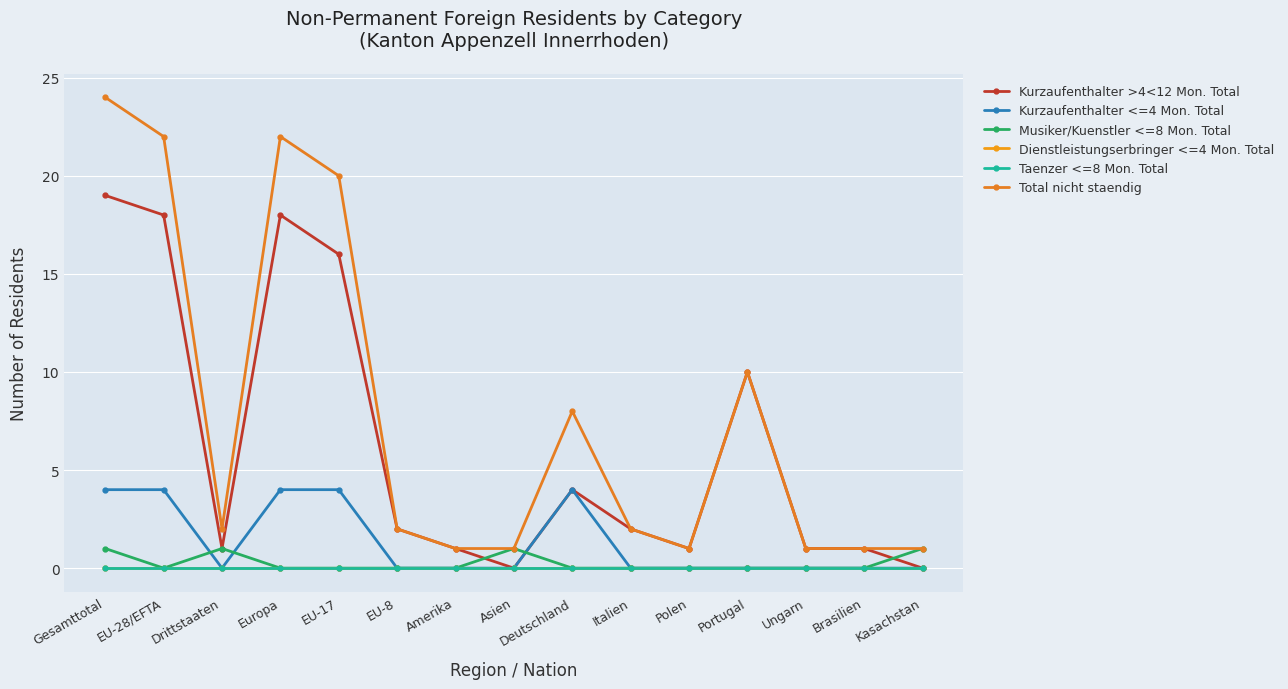

Reading right to left, transcribe all the data shown in this chart.

Kurzaufenthalter >4<12 Mon. Total: Kasachstan=0	Brasilien=1	Ungarn=1	Portugal=10	Polen=1	Italien=2	Deutschland=4	Asien=0	Amerika=1	EU-8=2	EU-17=16	Europa=18	Drittstaaten=1	EU-28/EFTA=18	Gesamttotal=19
Kurzaufenthalter <=4 Mon. Total: Kasachstan=0	Brasilien=0	Ungarn=0	Portugal=0	Polen=0	Italien=0	Deutschland=4	Asien=0	Amerika=0	EU-8=0	EU-17=4	Europa=4	Drittstaaten=0	EU-28/EFTA=4	Gesamttotal=4
Musiker/Kuenstler <=8 Mon. Total: Kasachstan=1	Brasilien=0	Ungarn=0	Portugal=0	Polen=0	Italien=0	Deutschland=0	Asien=1	Amerika=0	EU-8=0	EU-17=0	Europa=0	Drittstaaten=1	EU-28/EFTA=0	Gesamttotal=1
Dienstleistungserbringer <=4 Mon. Total: Kasachstan=0	Brasilien=0	Ungarn=0	Portugal=0	Polen=0	Italien=0	Deutschland=0	Asien=0	Amerika=0	EU-8=0	EU-17=0	Europa=0	Drittstaaten=0	EU-28/EFTA=0	Gesamttotal=0
Taenzer <=8 Mon. Total: Kasachstan=0	Brasilien=0	Ungarn=0	Portugal=0	Polen=0	Italien=0	Deutschland=0	Asien=0	Amerika=0	EU-8=0	EU-17=0	Europa=0	Drittstaaten=0	EU-28/EFTA=0	Gesamttotal=0
Total nicht staendig: Kasachstan=1	Brasilien=1	Ungarn=1	Portugal=10	Polen=1	Italien=2	Deutschland=8	Asien=1	Amerika=1	EU-8=2	EU-17=20	Europa=22	Drittstaaten=2	EU-28/EFTA=22	Gesamttotal=24